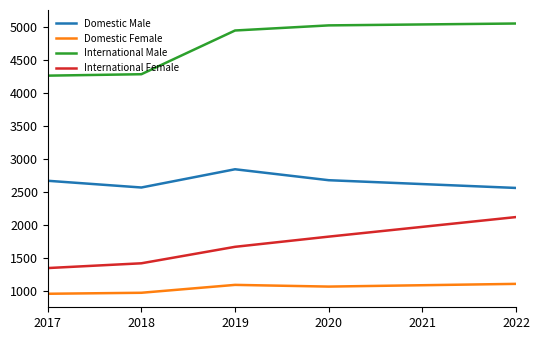

What is the sum of all International Female values?

8411.2